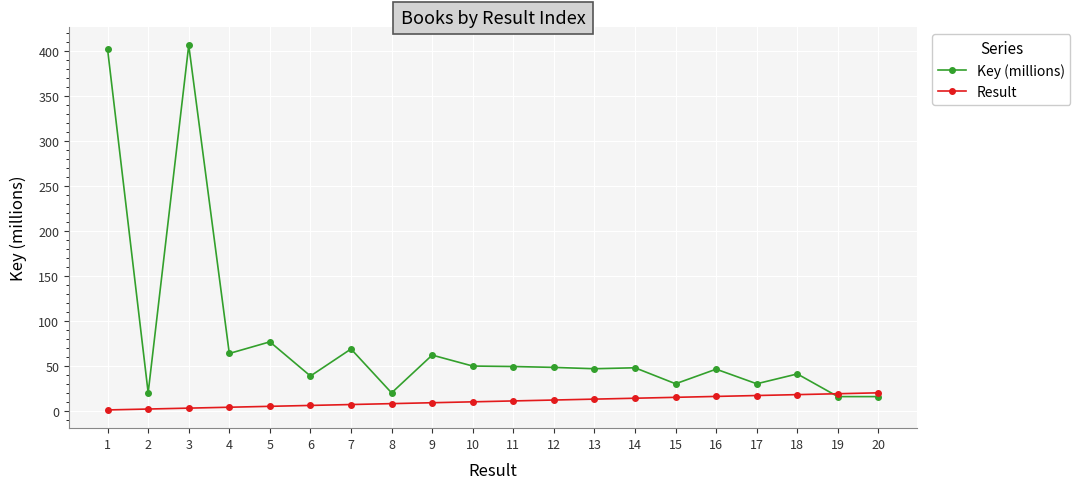

List the series in order of their peak value, highest first.

Key (millions), Result